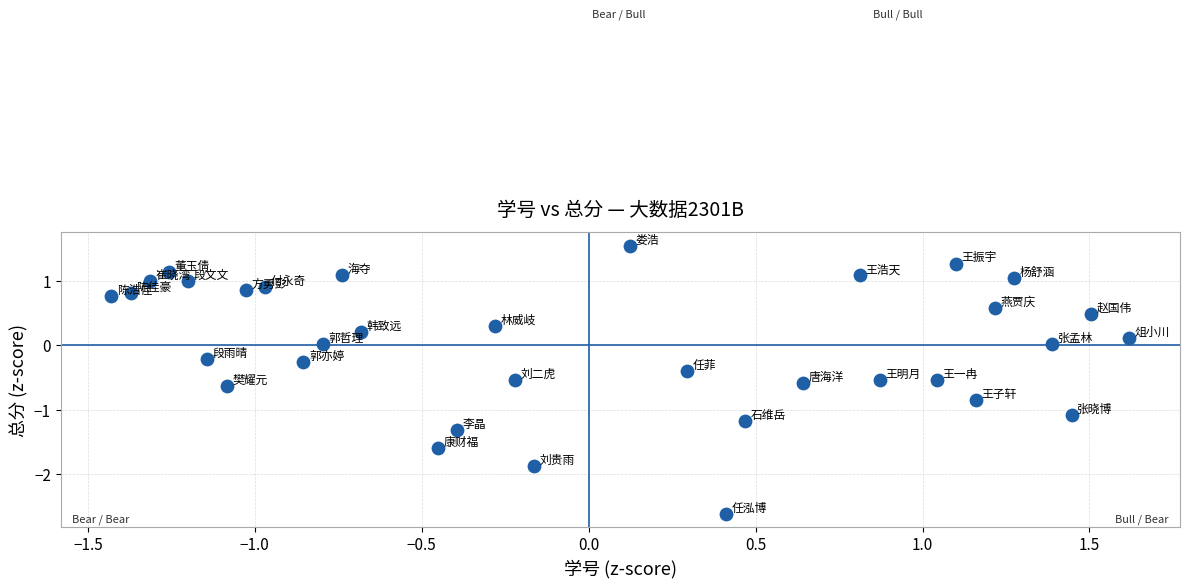

What is the range of X values (max minus min)?

3.0